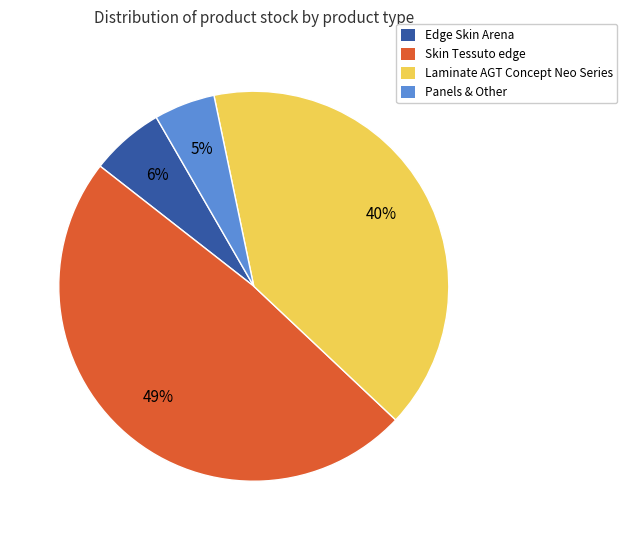

How many slices are in this pie chart?

4